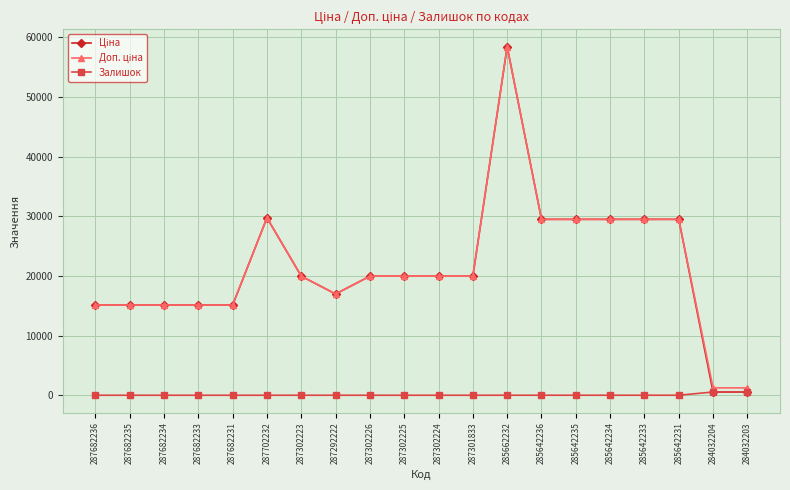

Is this an area chart (filled region under the line)?

No